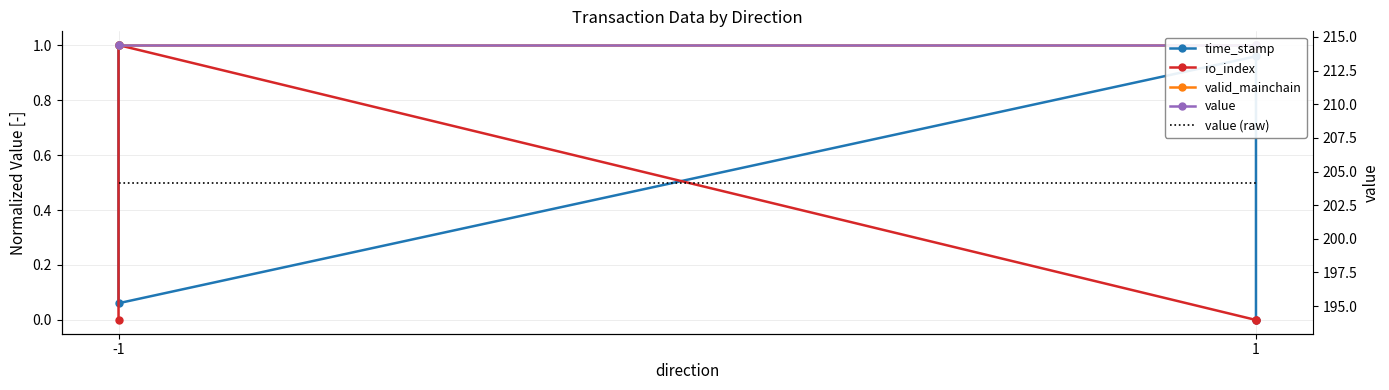

Which series has the widest spread of values?

time_stamp